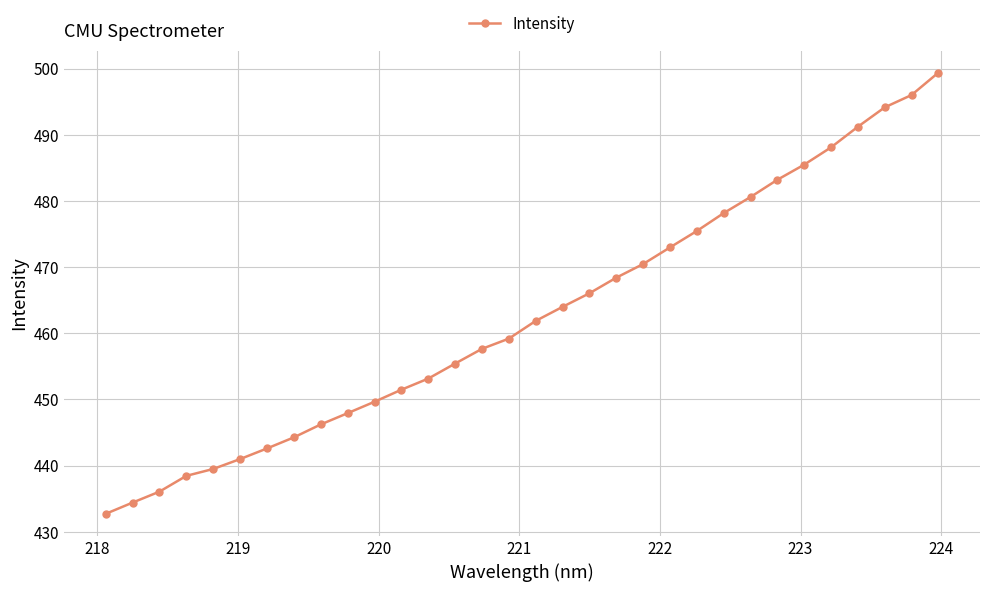

What is the difference between the maximum and minimum values?

66.7